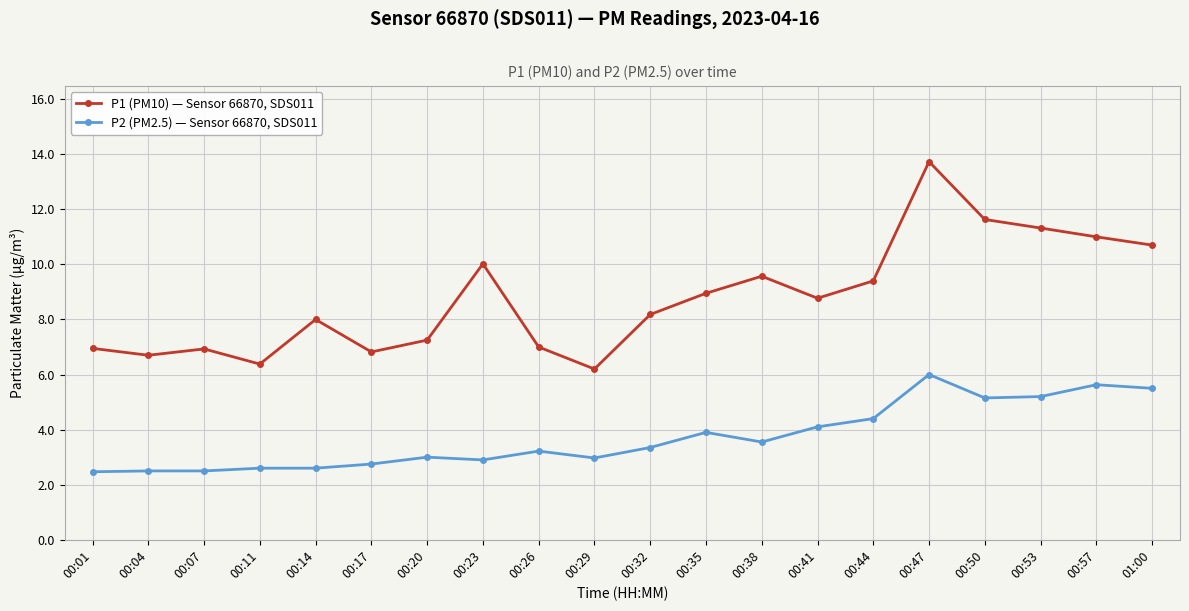

At which category does P1 (PM10) — Sensor 66870, SDS011 reach its first local peak?

00:07